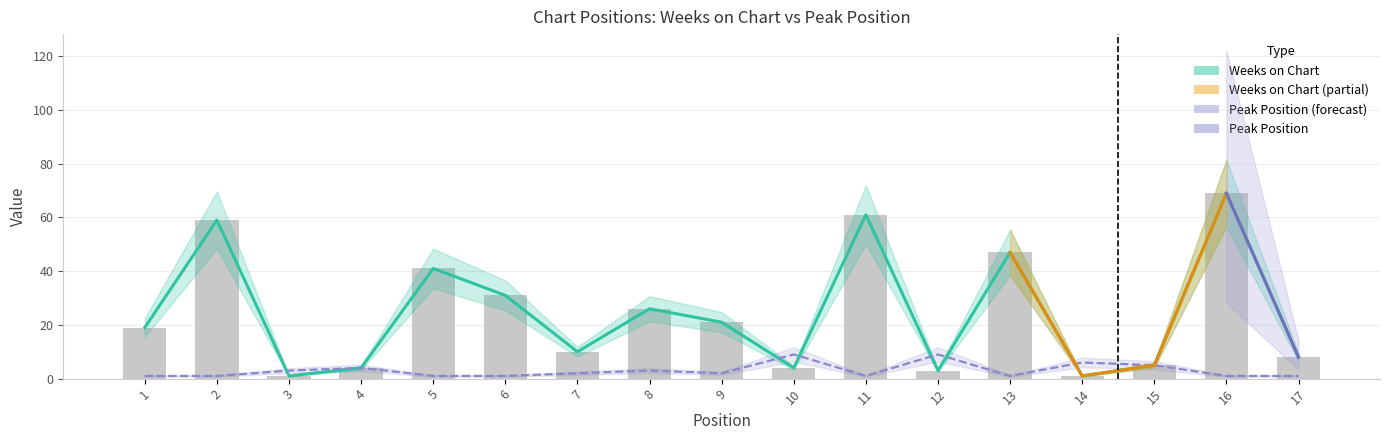

Is it true that Weeks on Chart equals 1 at 14?

True